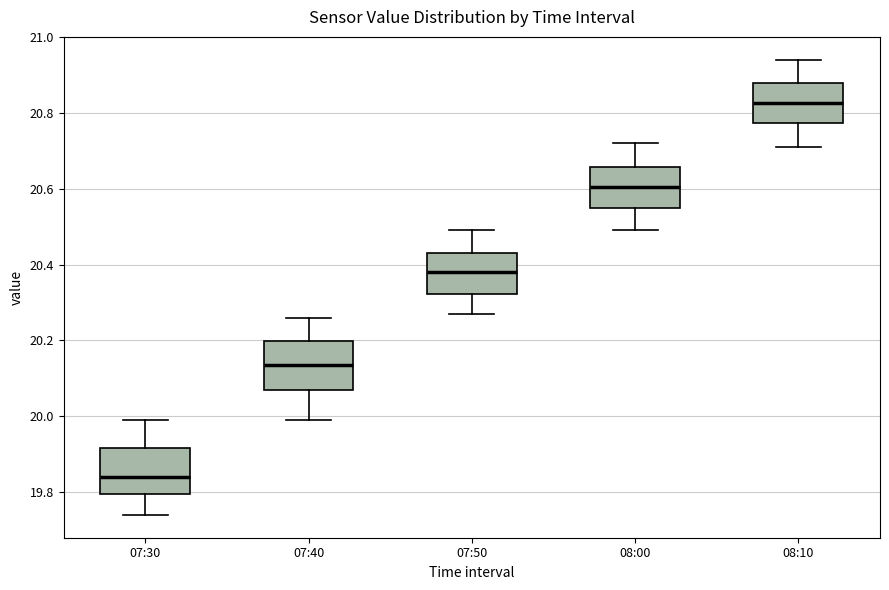

Reading left to right, read every box against the y-axis: the position of its median line, the range the box covers, and the ends of its whiskers. The values are not printed on the chart, so give them approximately, as read against the axis.

07:30: median 19.84, box 19.80 to 19.92, whiskers 19.74 to 20.00
07:40: median 20.14, box 20.08 to 20.20, whiskers 20.00 to 20.26
07:50: median 20.38, box 20.32 to 20.44, whiskers 20.28 to 20.50
08:00: median 20.60, box 20.56 to 20.66, whiskers 20.50 to 20.72
08:10: median 20.82, box 20.78 to 20.88, whiskers 20.72 to 20.94